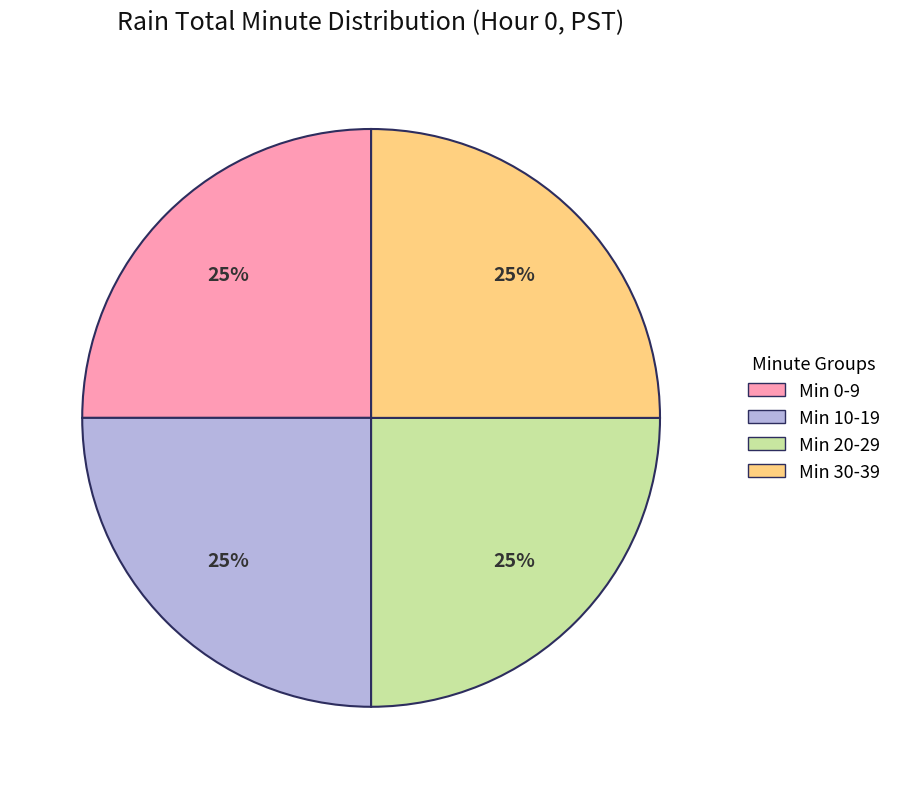

True or false: Min 30-39 accounts for 31% of the total.

False